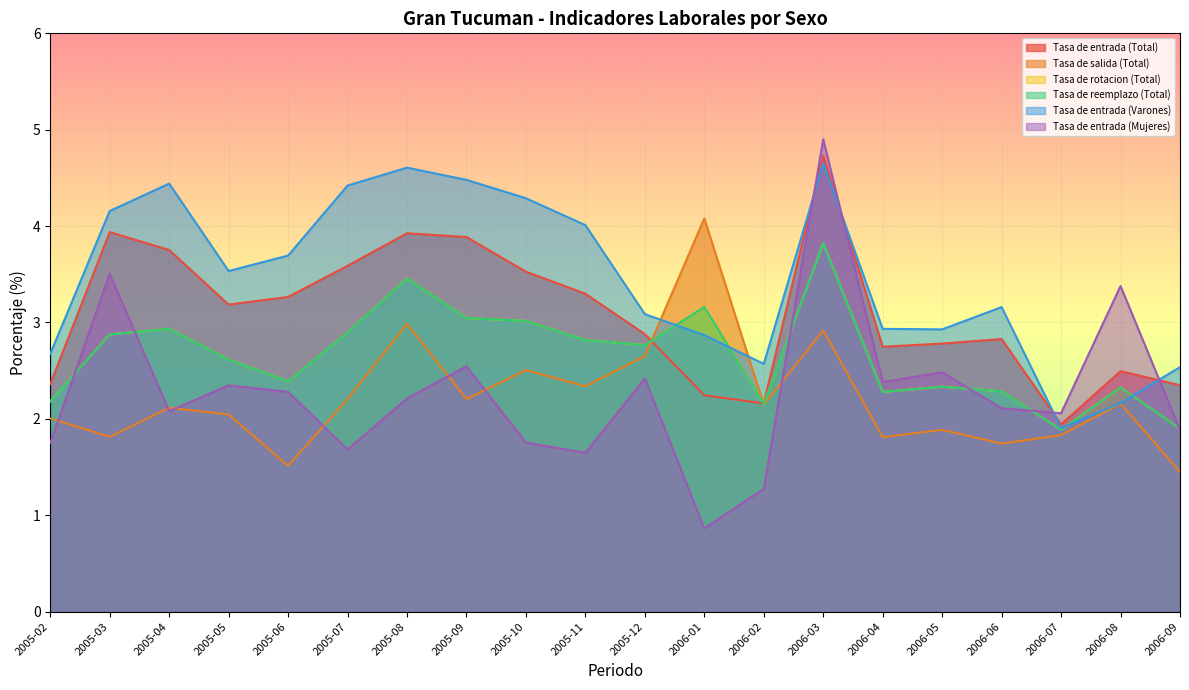

Rank the categories by Tasa de entrada (Mujeres) value from lowest to highest.

2006-01, 2006-02, 2005-11, 2005-07, 2005-02, 2005-10, 2006-09, 2006-07, 2005-04, 2006-06, 2005-08, 2005-06, 2005-05, 2006-04, 2005-12, 2006-05, 2005-09, 2006-08, 2005-03, 2006-03